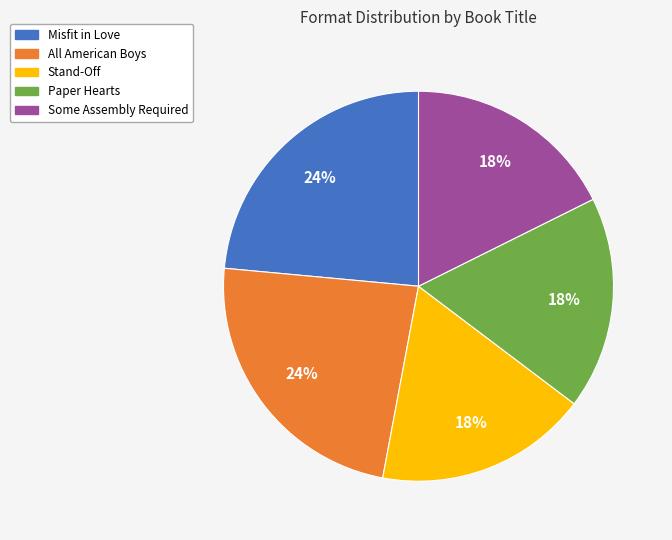

What percentage is the Stand-Off slice, to the nearest percent?

18%